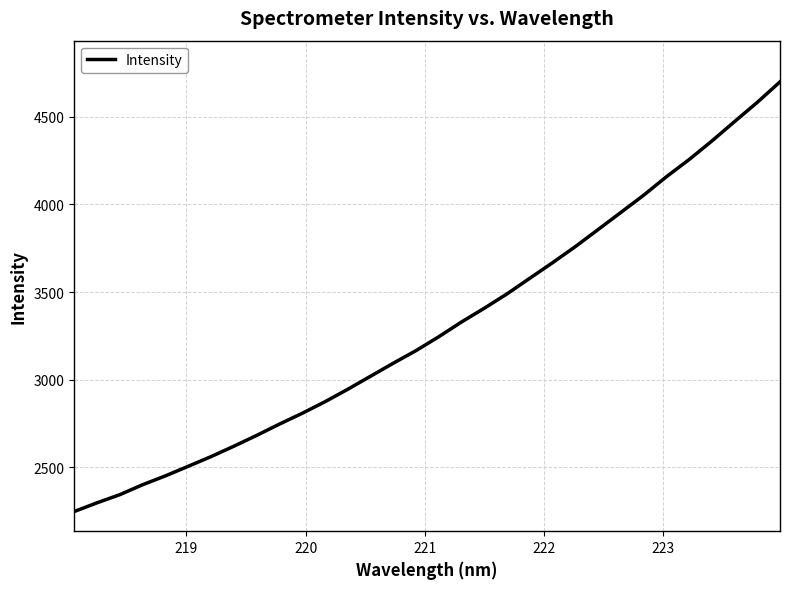

What is the difference between the maximum and minimum values?

2450.0